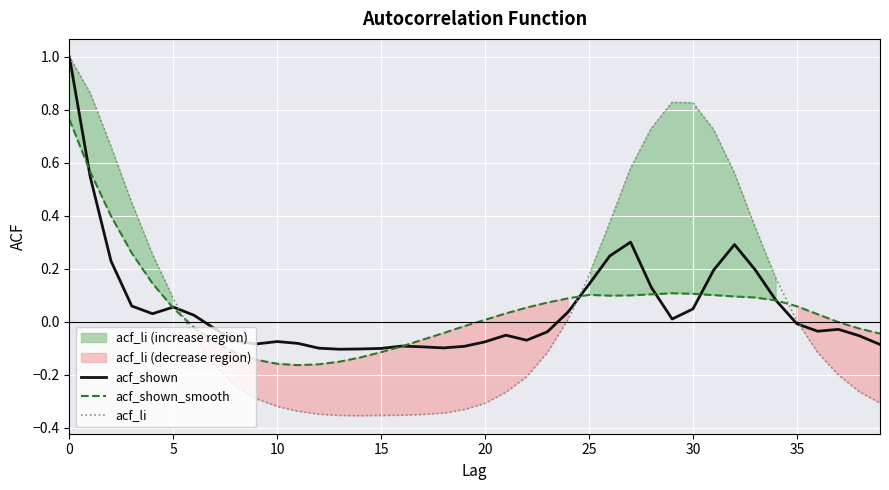

The value of acf_shown_smooth at 10 is -0.3. True or false?

False